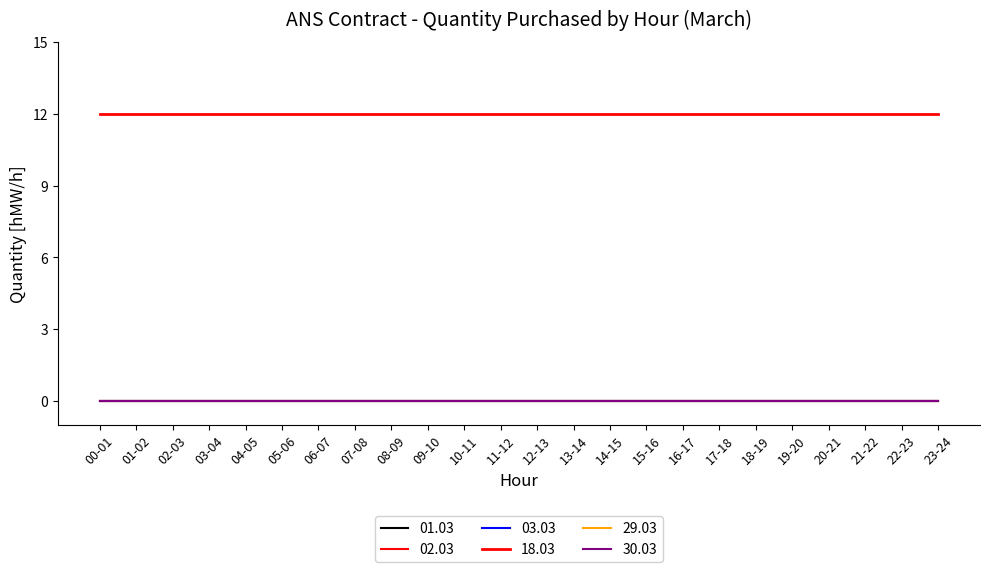

What is the label of the 8th point from the right?

16-17